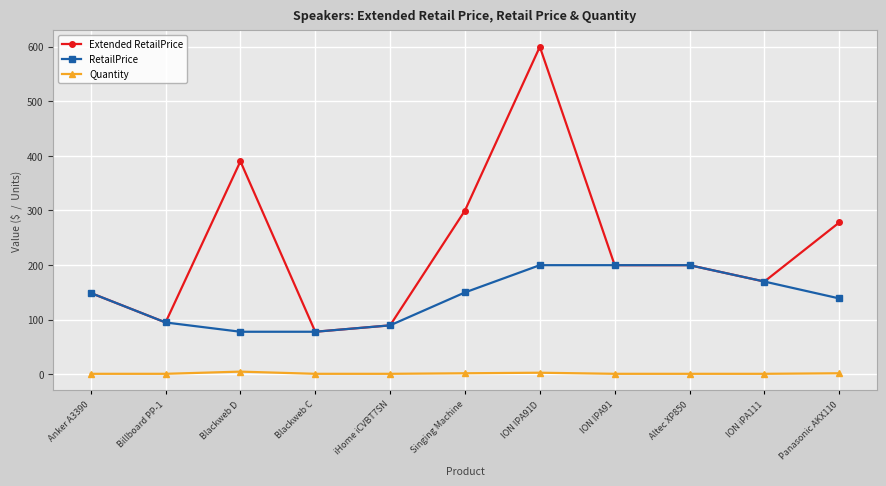

List the series in order of their overall mean, highest first.

Extended RetailPrice, RetailPrice, Quantity